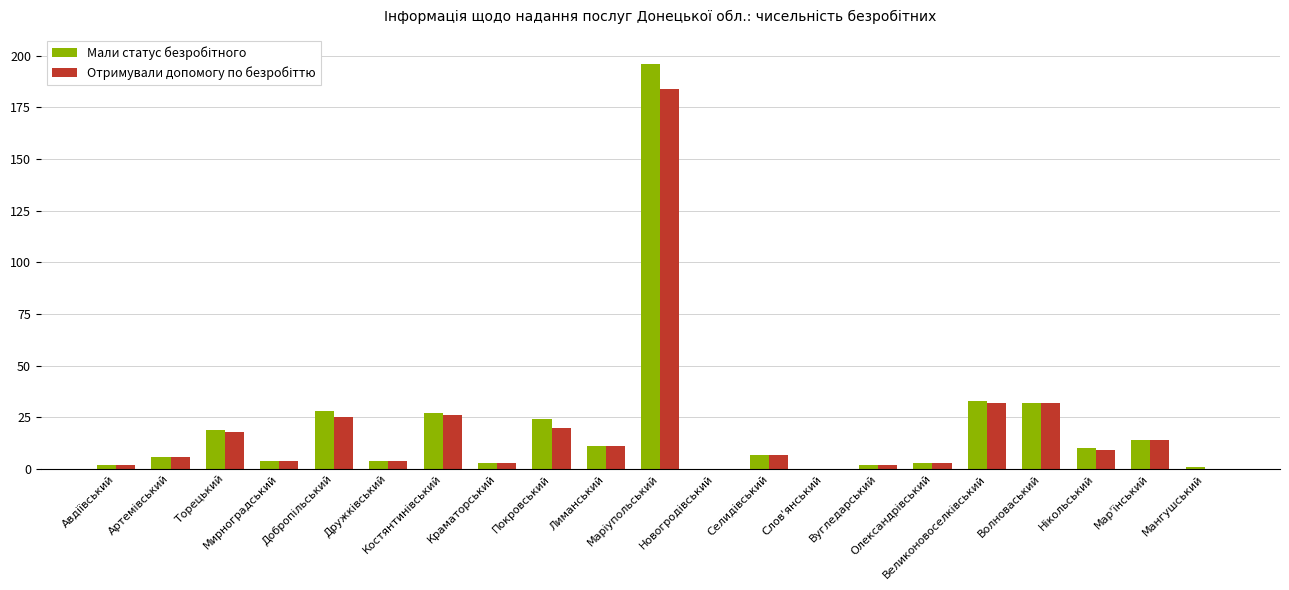

What is the greatest value displayed?

196